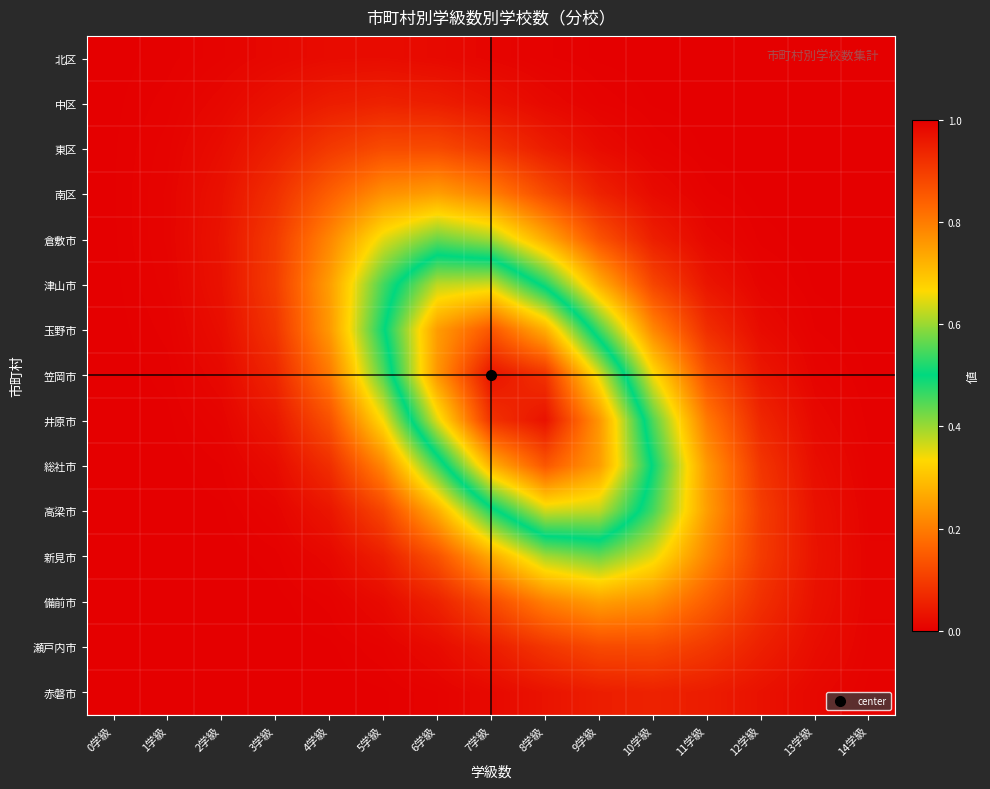

What is the maximum value shown in the chart?

1.0